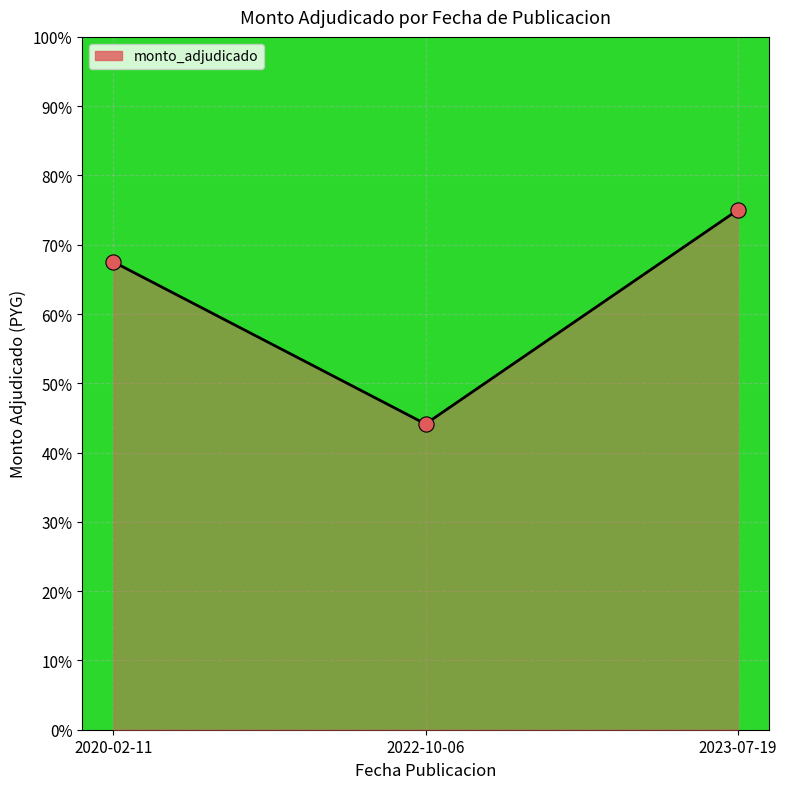

Between 2023-07-19 and 2020-02-11, which is larger?

2023-07-19